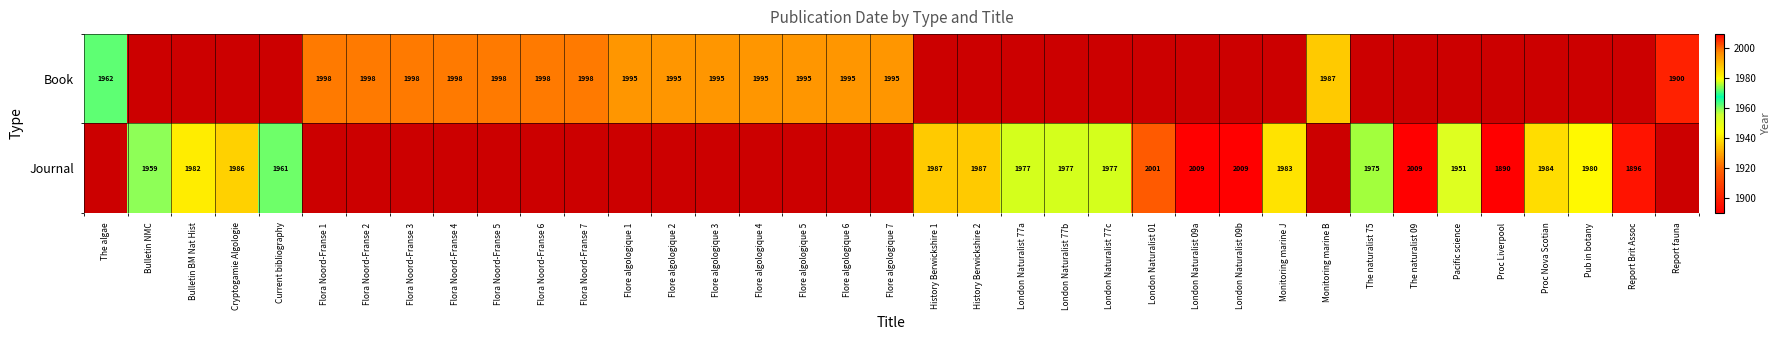

What is the sum of the Journal values at London Naturalist 77c and History Berwickshire 1?

3964